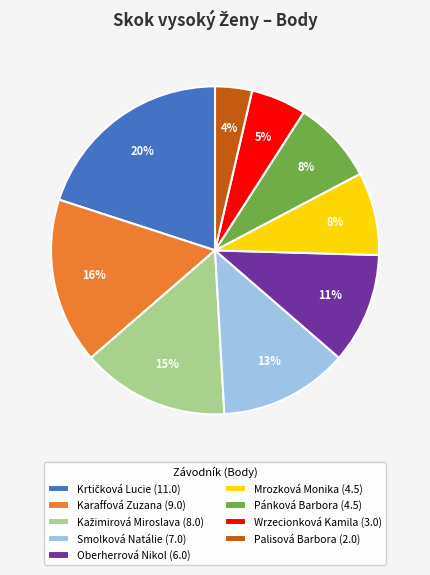

Combined, do Wrzecionková Kamila (3.0) and Mrozková Monika (4.5) account for over 50%?

No